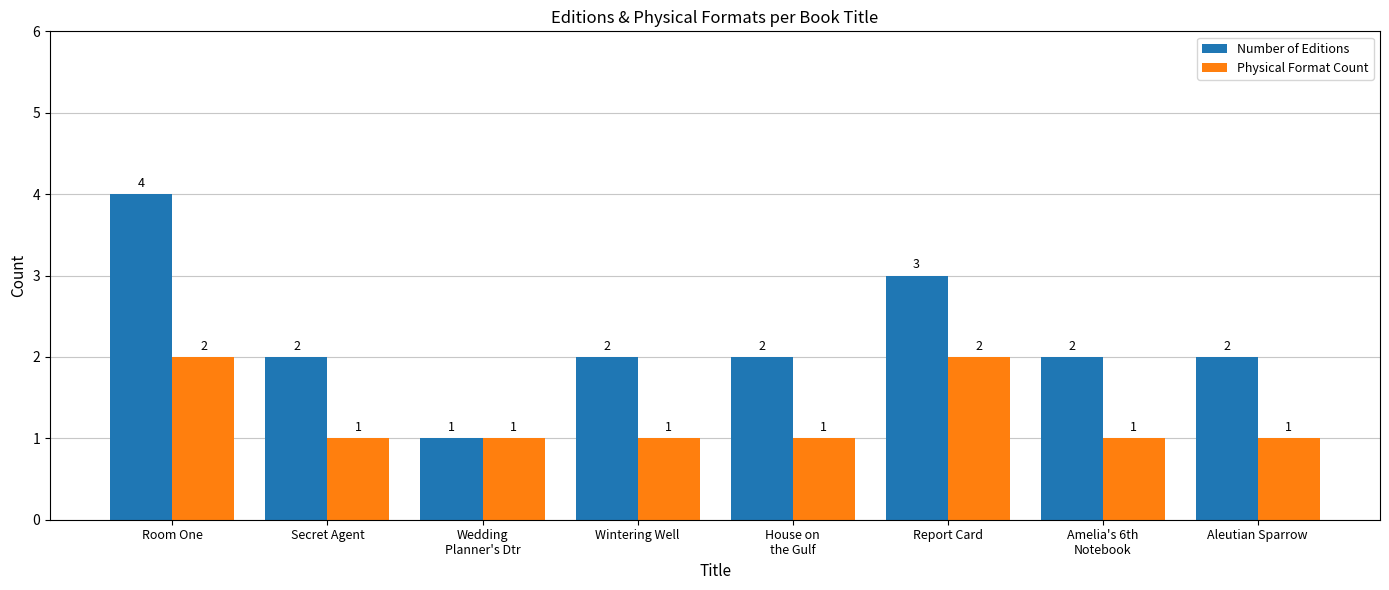

What is the difference between the maximum and minimum values in the Physical Format Count series?

1